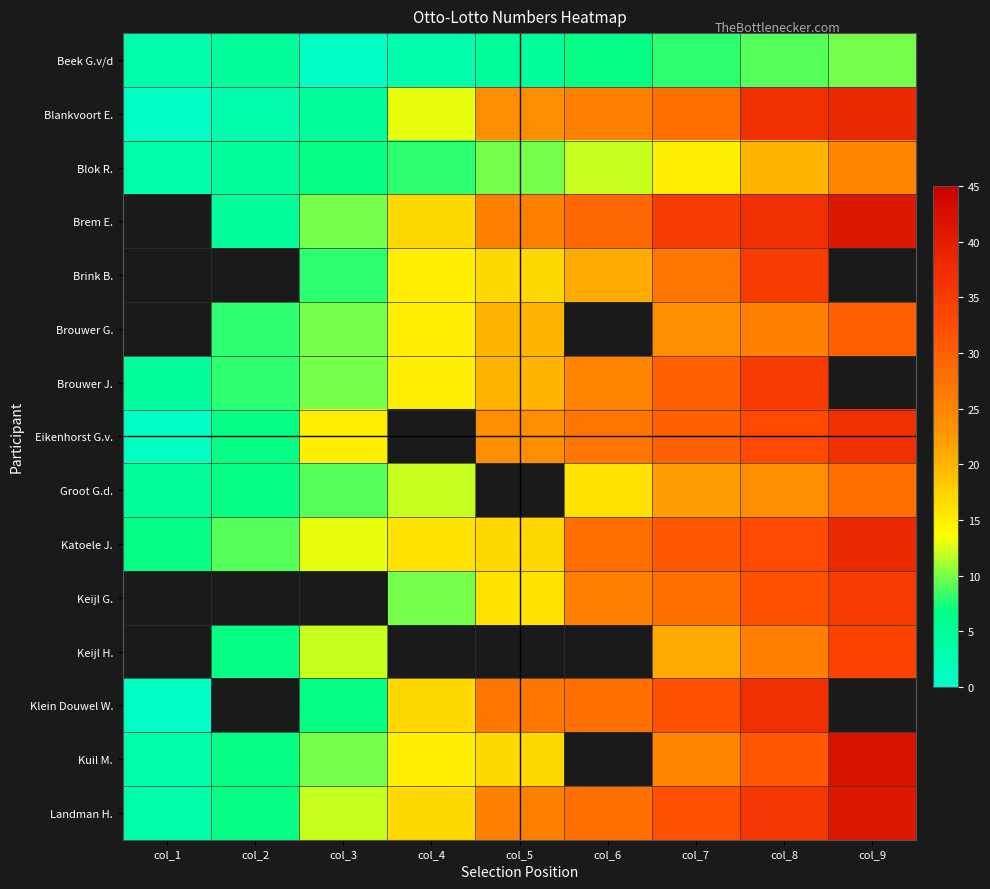

List the series in order of their peak value, lowest first.

Beek G.v/d, Blok R., Blankvoort E., Brem E., Brink B., Brouwer G., Groot G.d., Brouwer J., Eikenhorst G.v., Klein Douwel W., Katoele J., Keijl G., Keijl H., Landman H., Kuil M.